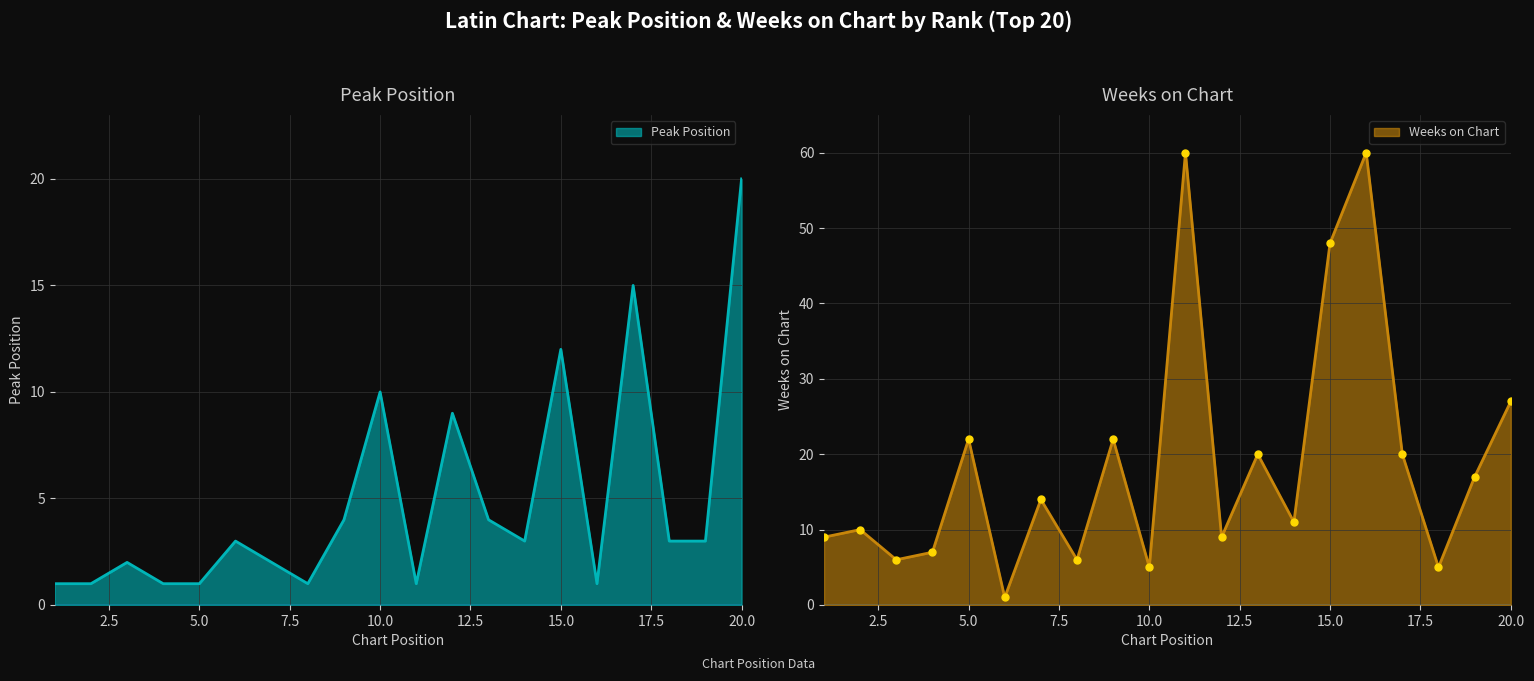

Reading left to right, extract all data points from this chart.

Peak Position: 1	1	2	1	1	3	2	1	4	10	1	9	4	3	12	1	15	3	3	20
Weeks on Chart: 9	10	6	7	22	1	14	6	22	5	60	9	20	11	48	60	20	5	17	27